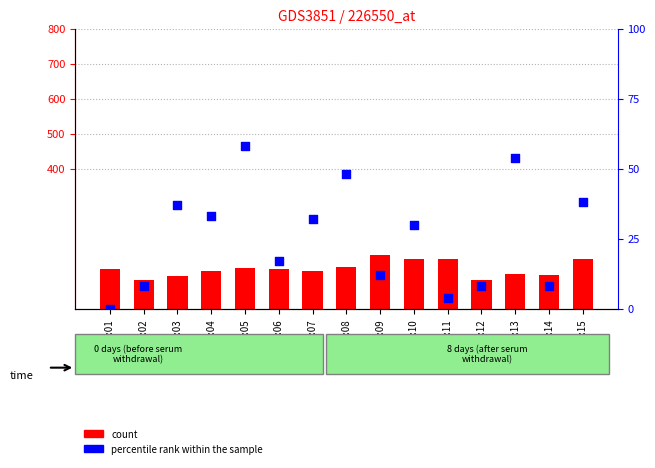

Which series has the largest total across all categories?

count